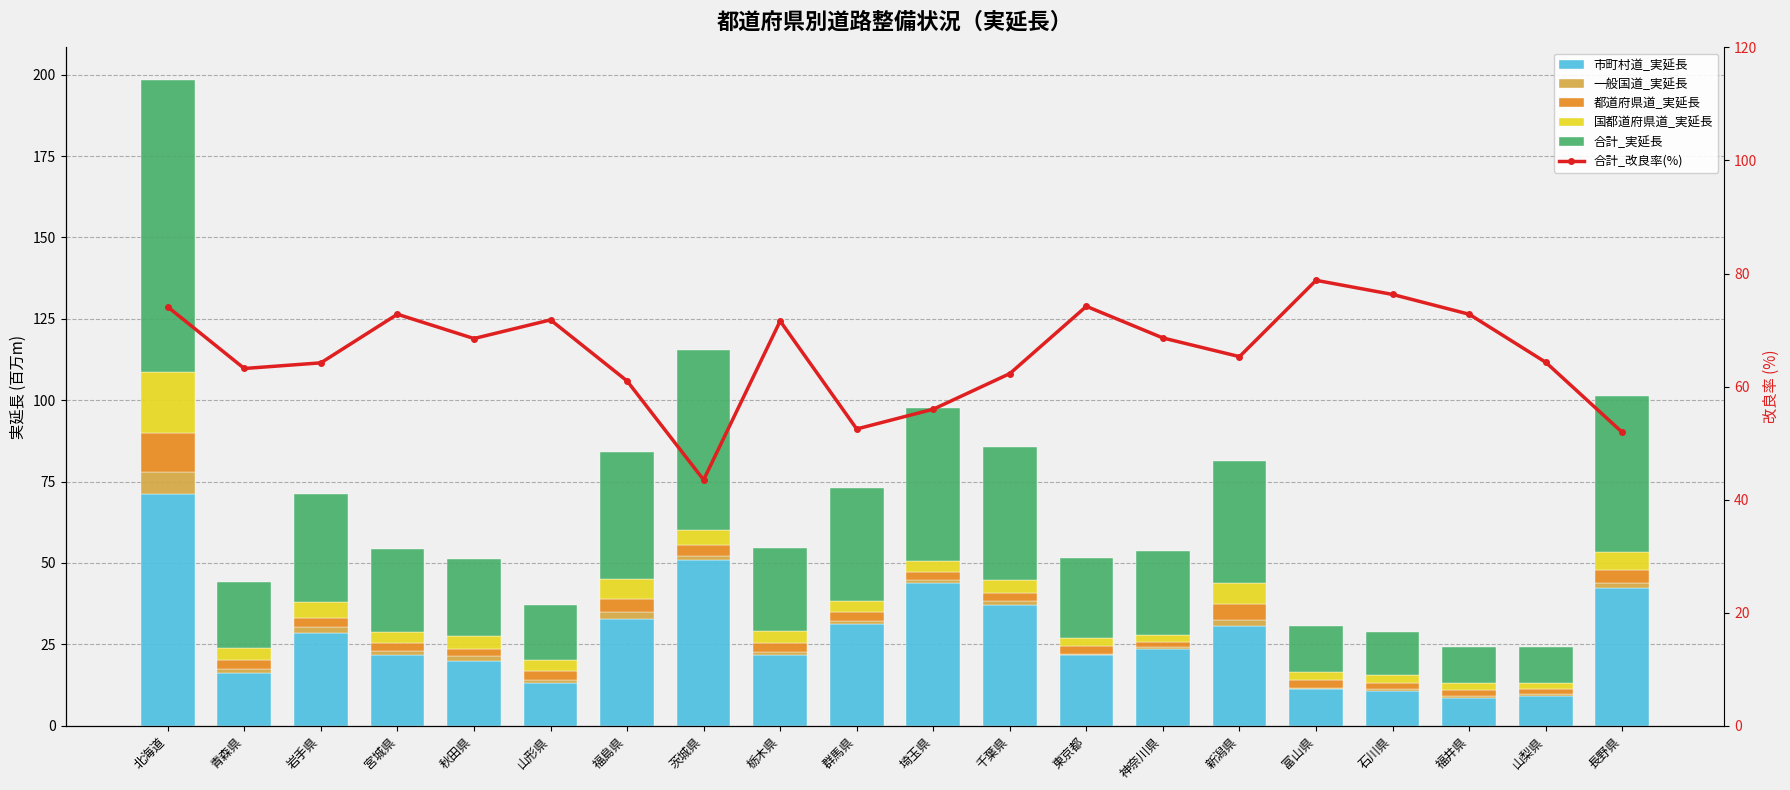

Which has a higher value, 茨城県 or 栃木県?

茨城県